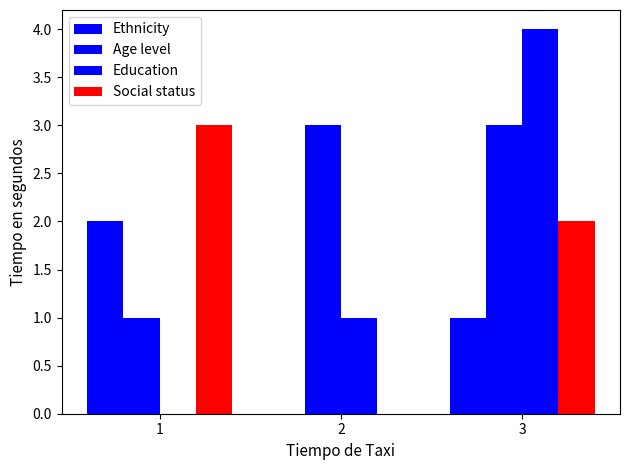

What is the value of the Social status bar at the 1st from the left?

3